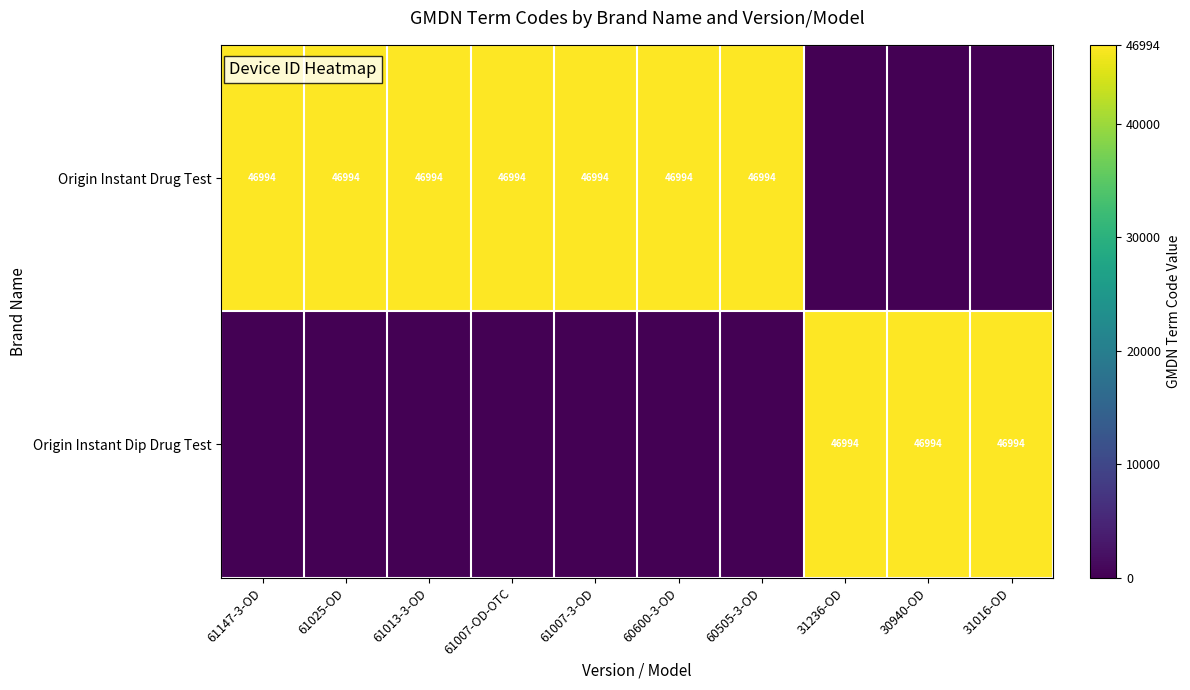

True or false: Origin Instant Drug Test has a value of 22412 at 61025-OD.

False